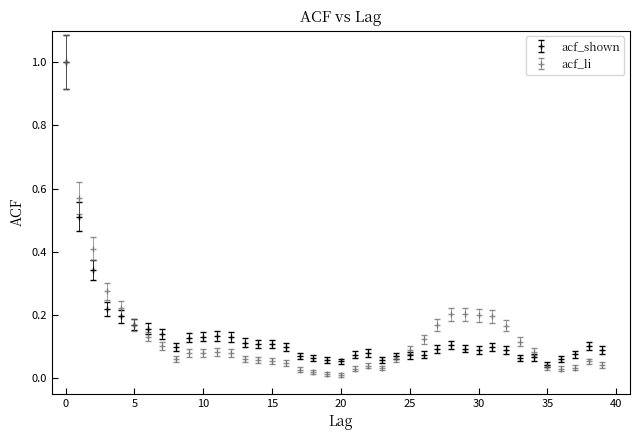

Which series has the widest spread of values?

acf_li